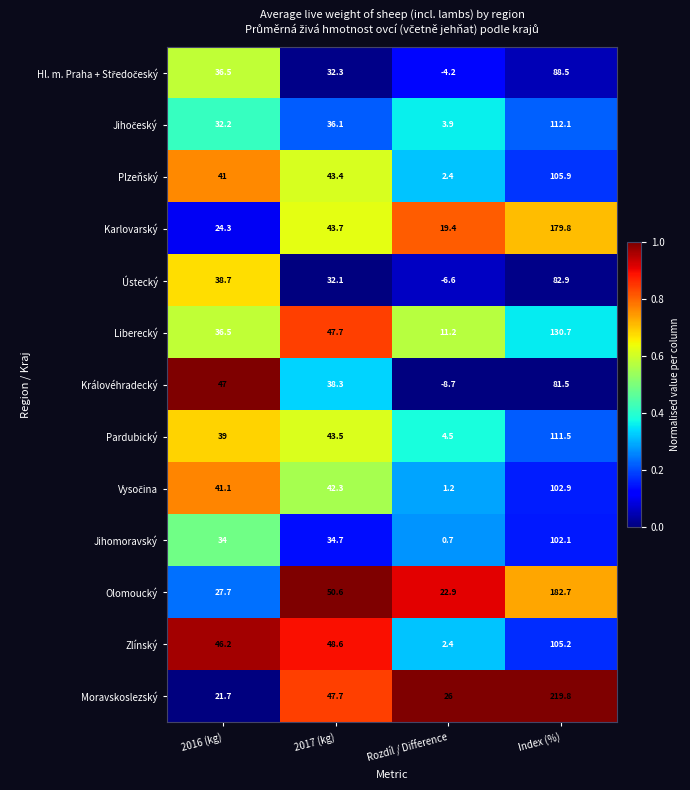

At which label does Olomoucký reach its peak?

Index (%)